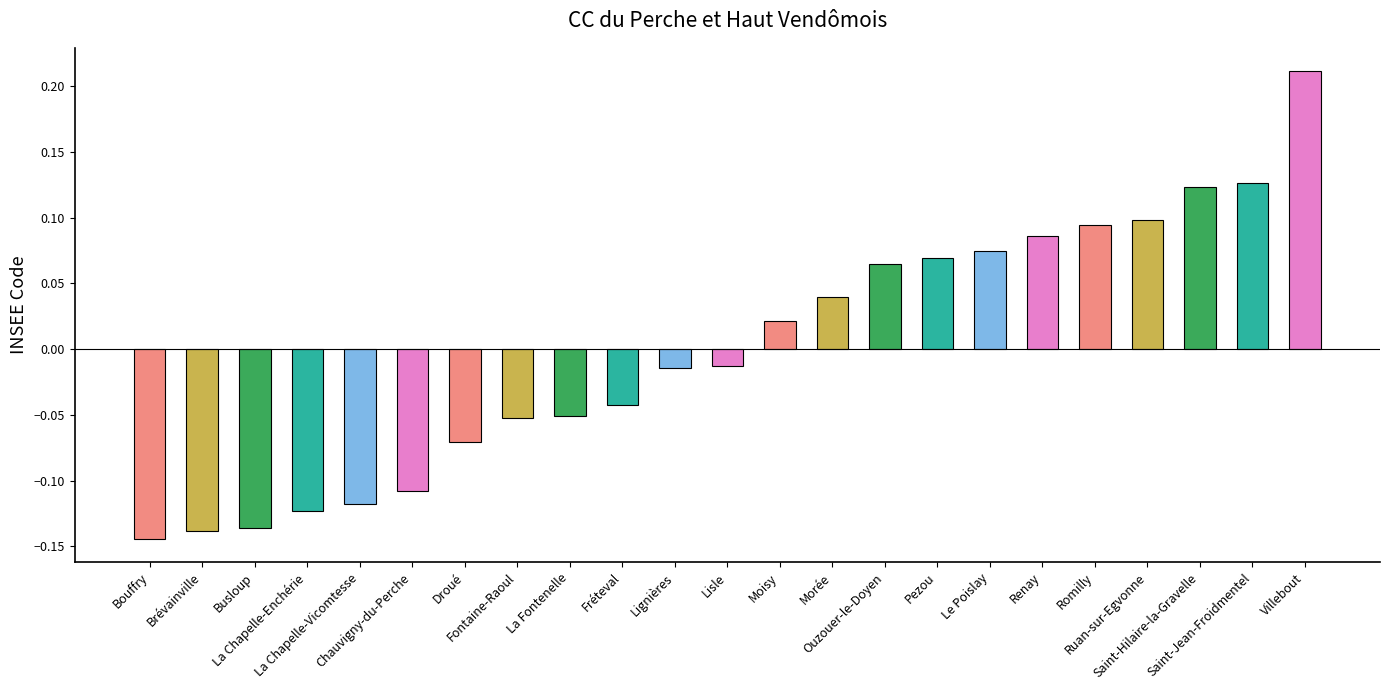

What is the difference between the second highest and minimum values?

0.3